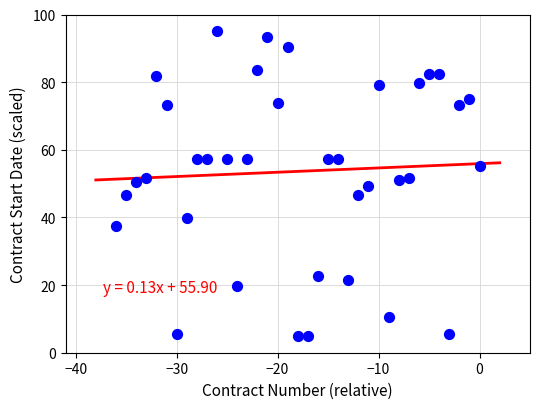

What is the range of X values (max minus min)?

36.0